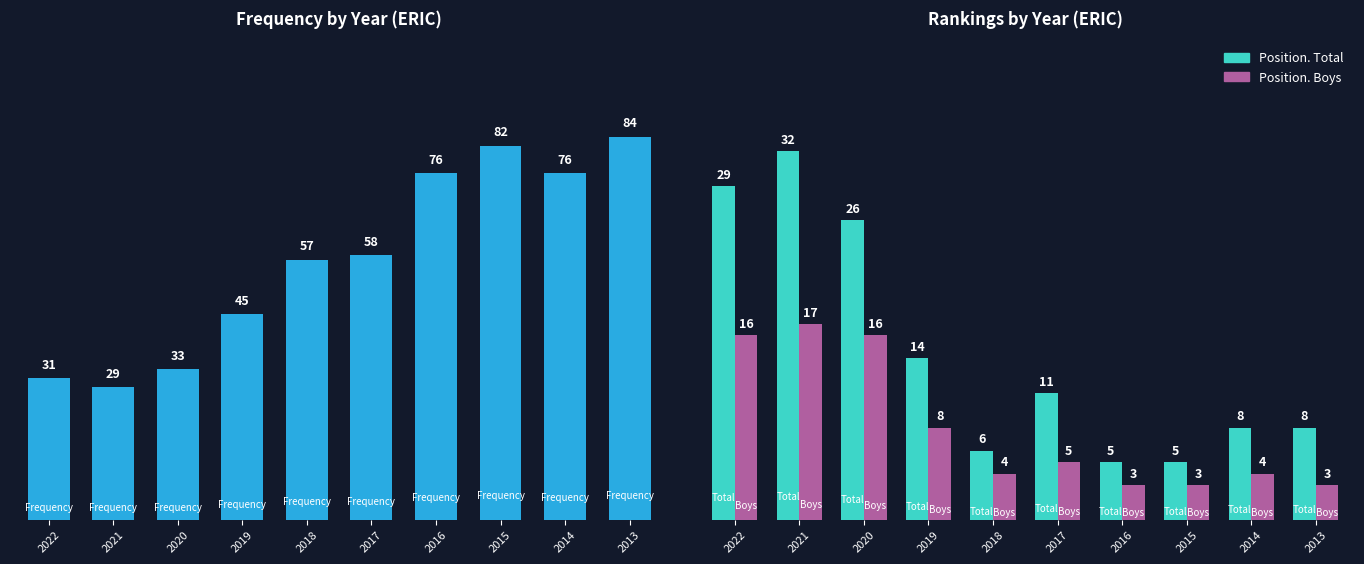

What is the difference between the highest and lowest values at 2016?

73